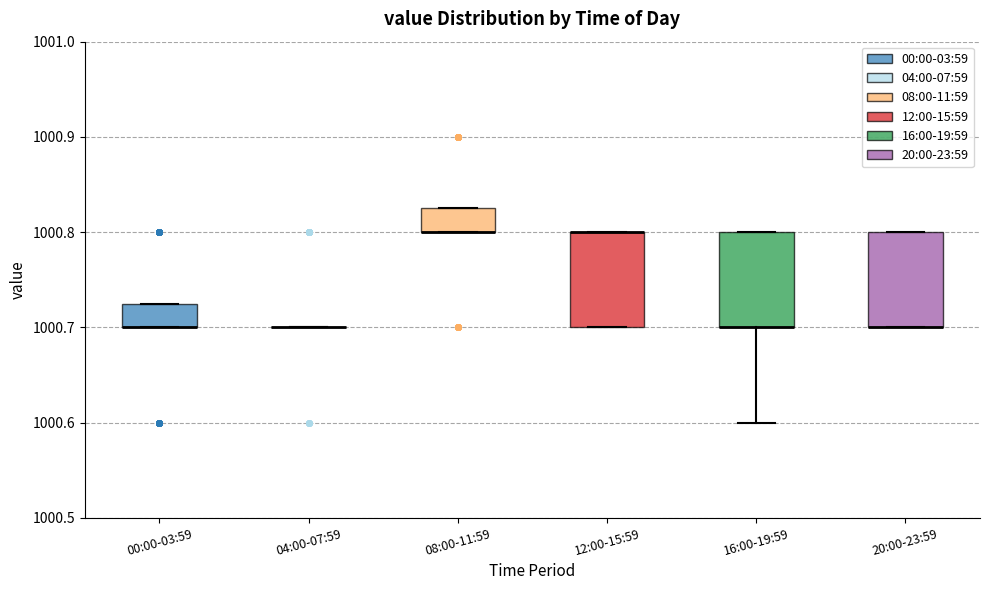

Reading left to right, read every box against the y-axis: the position of its median line, the range the box covers, and the ends of its whiskers. The values are not printed on the chart, so give them approximately, as read against the axis.

00:00-03:59: median 1000.70 (drawn on the box's lower edge), box 1000.70 to 1000.73, whiskers 1000.70 to 1000.73
04:00-07:59: box collapsed to a line at 1000.70, whiskers 1000.70 to 1000.70
08:00-11:59: median 1000.80 (drawn on the box's lower edge), box 1000.80 to 1000.83, whiskers 1000.80 to 1000.83
12:00-15:59: median 1000.80 (drawn on the box's upper edge), box 1000.70 to 1000.80, whiskers 1000.70 to 1000.80
16:00-19:59: median 1000.70 (drawn on the box's lower edge), box 1000.70 to 1000.80, whiskers 1000.60 to 1000.80
20:00-23:59: median 1000.70 (drawn on the box's lower edge), box 1000.70 to 1000.80, whiskers 1000.70 to 1000.80